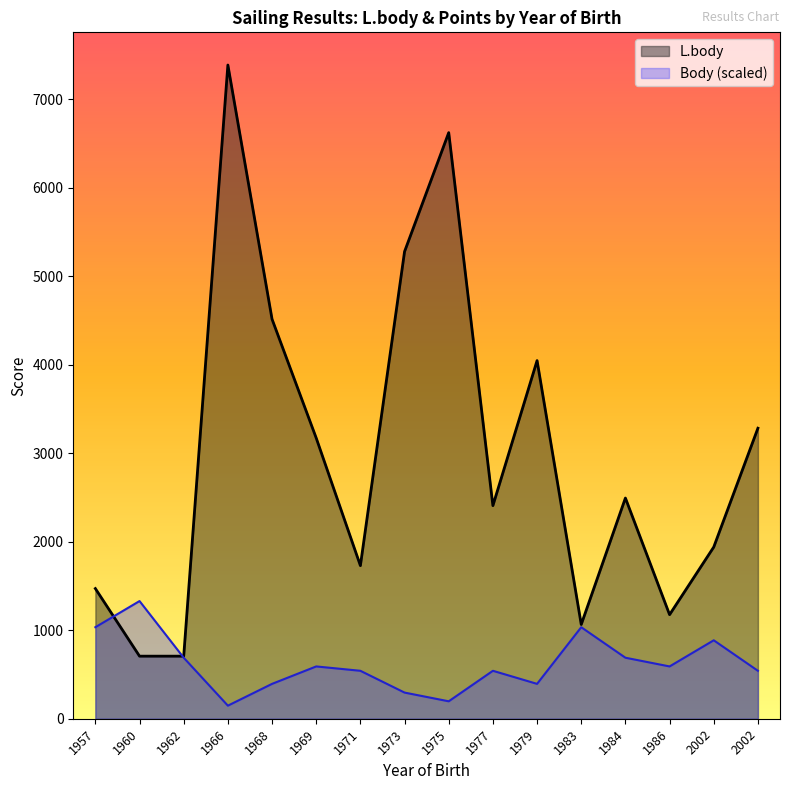

Which category has the highest value in the L.body series?

1966